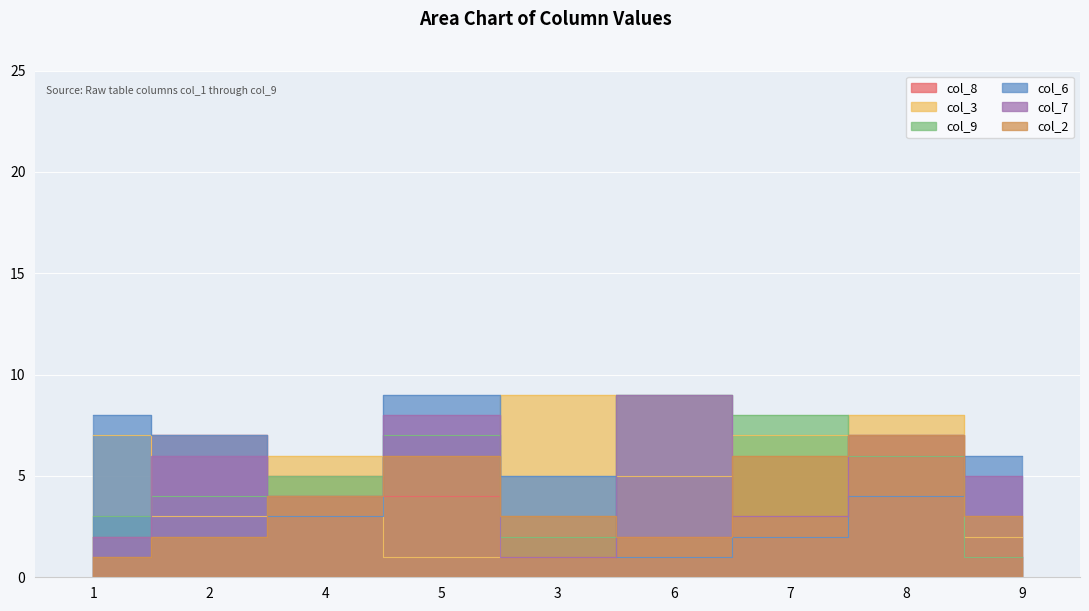

What is the spread (max minus min) of values at 3?

8